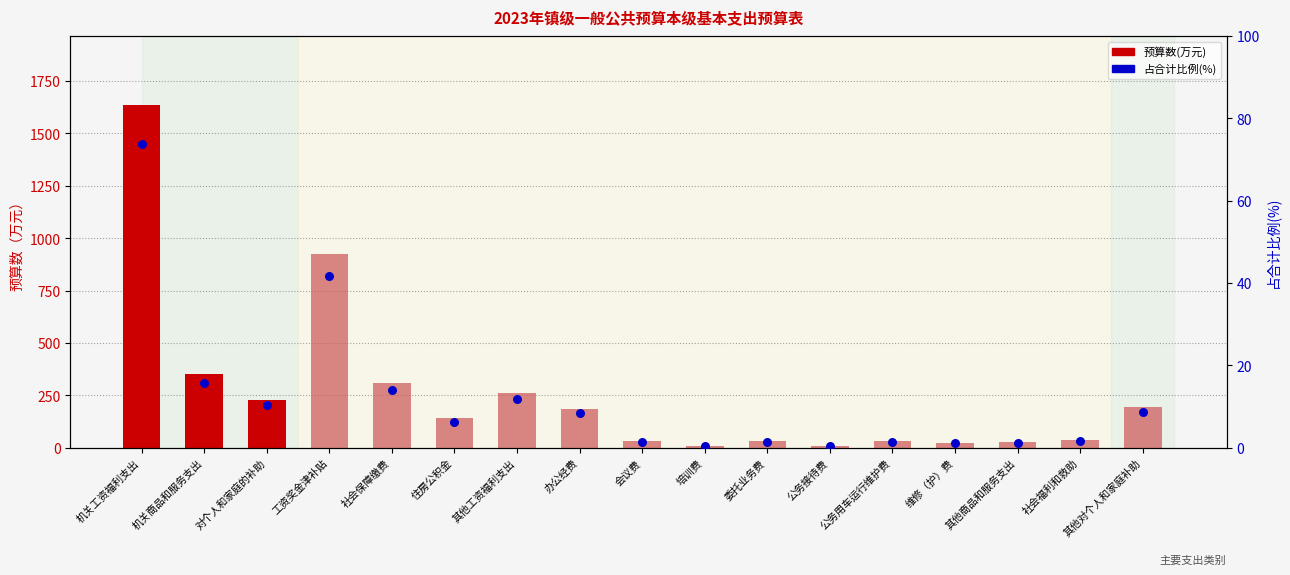

What is the ratio of the value at 对个人和家庭的补助 to the value at 机关商品和服务支出?

0.7